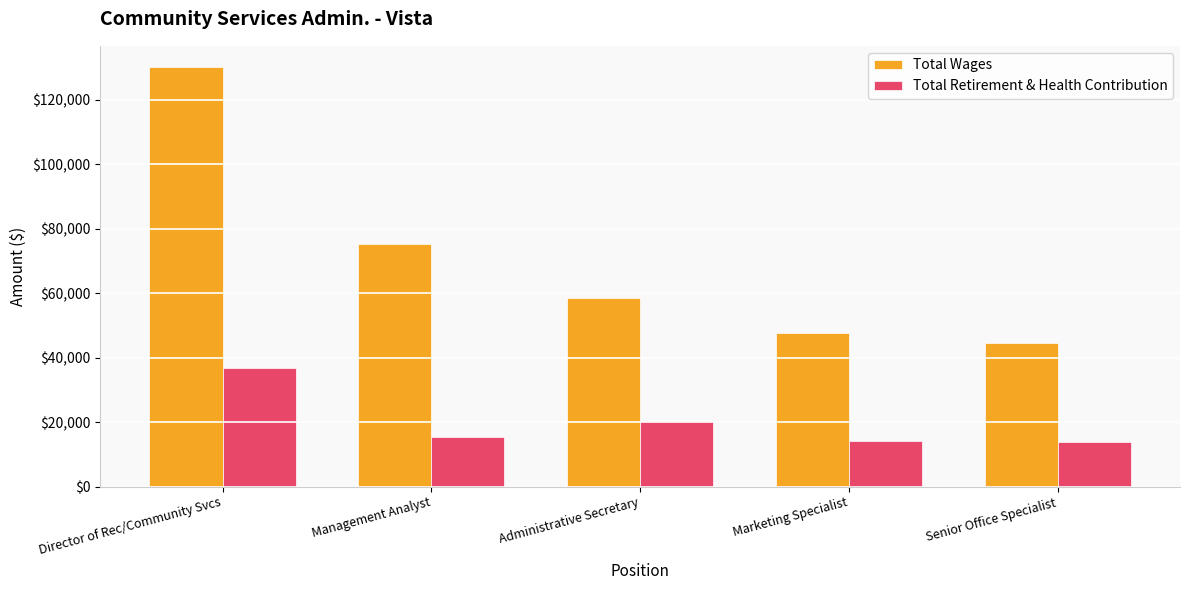

What is the minimum value shown in the chart?

13863